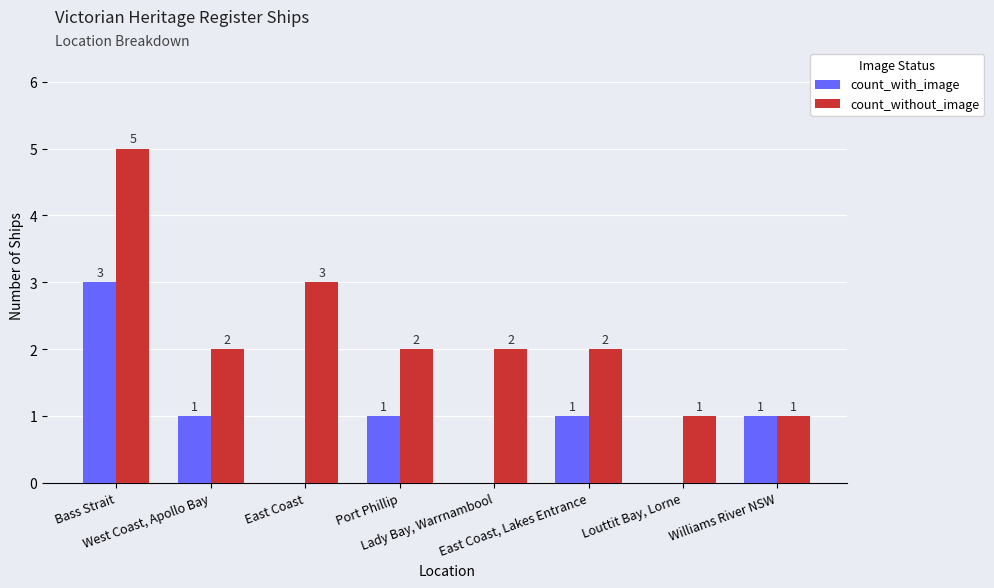

What is the greatest value displayed?

5